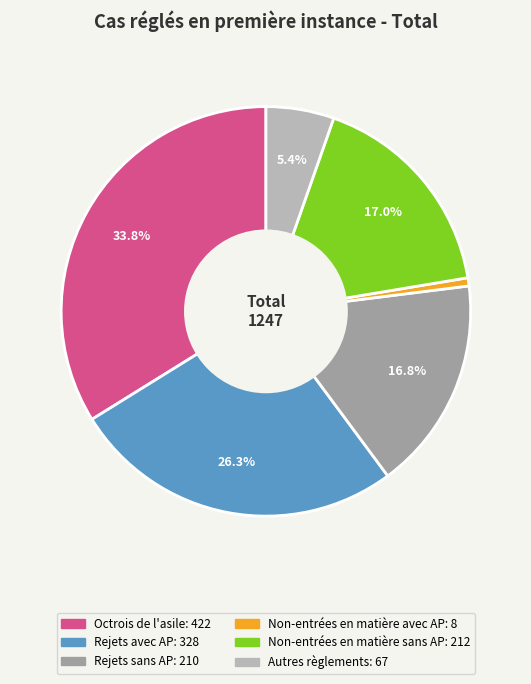

To the nearest percent, what is the difference between the Non-entrées en matière avec AP and Rejets avec AP slice percentages?

26%